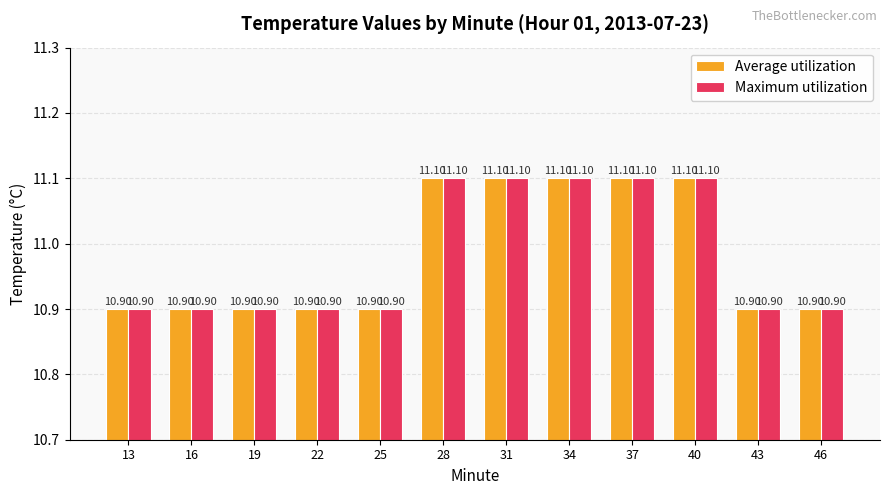

What is the value of the Average utilization bar at the 2nd from the left?

10.9